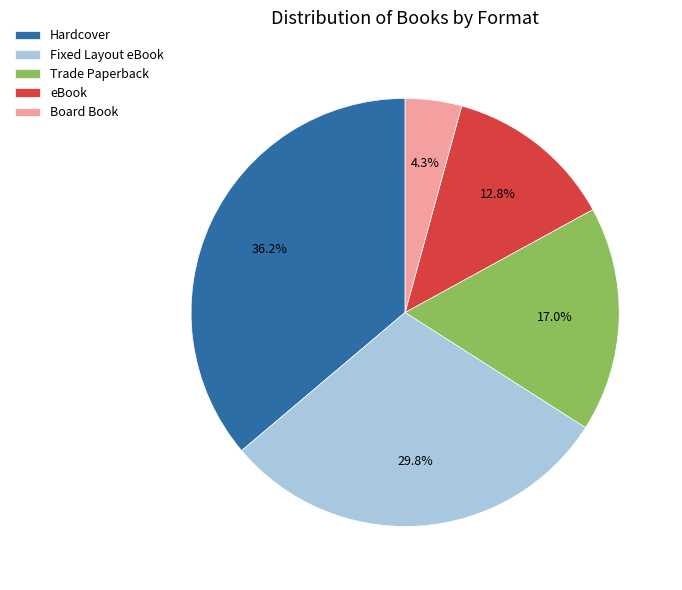

What percentage is the Fixed Layout eBook slice, to the nearest percent?

30%